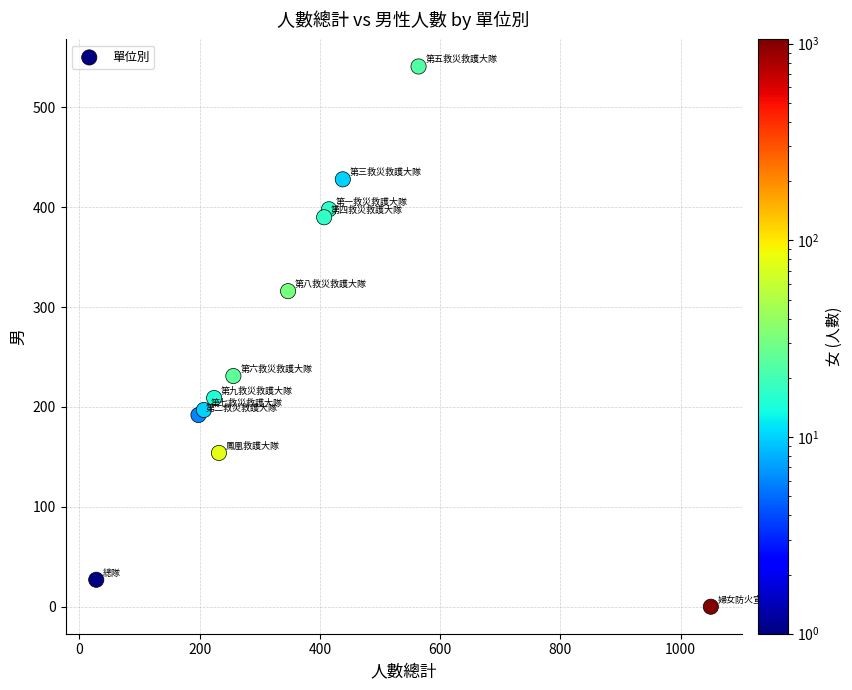

What Y value in the scatter plot is closest to 270?

231